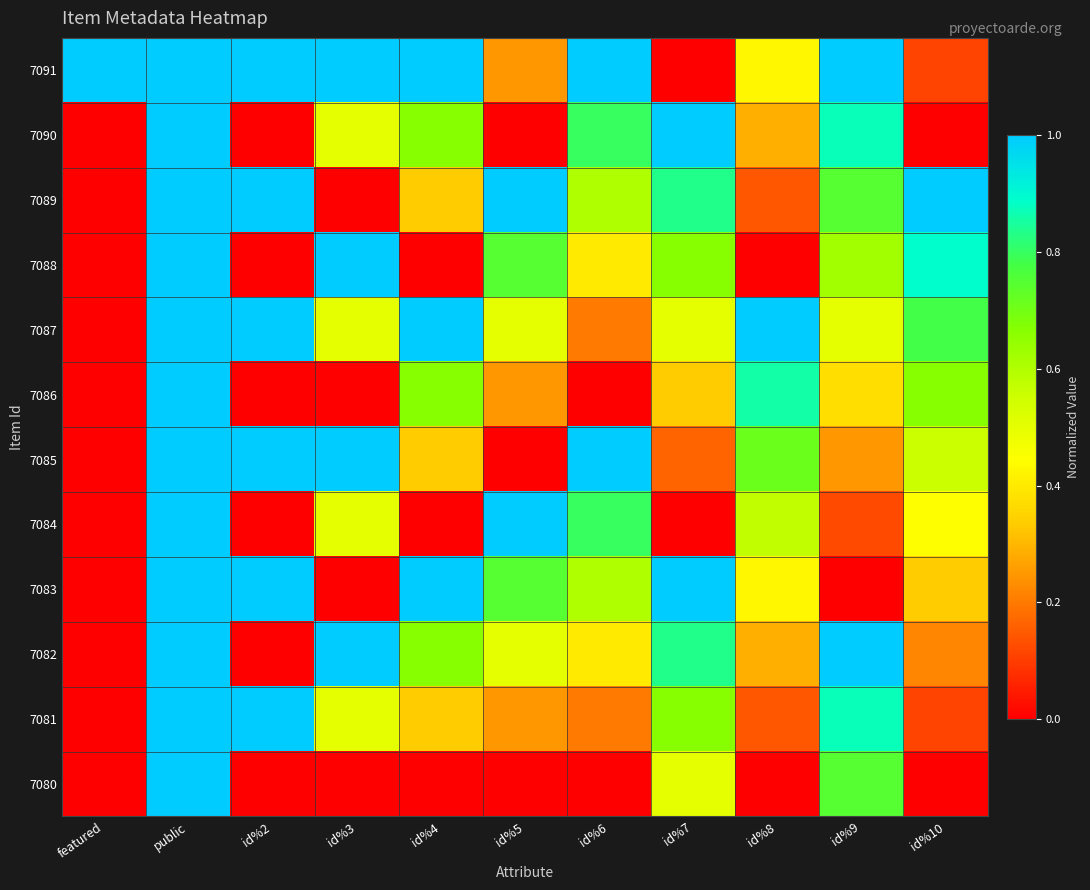

At id%5, list the series in order from largest to smallest.

7089, 7084, 7088, 7083, 7087, 7082, 7091, 7086, 7081, 7090, 7085, 7080